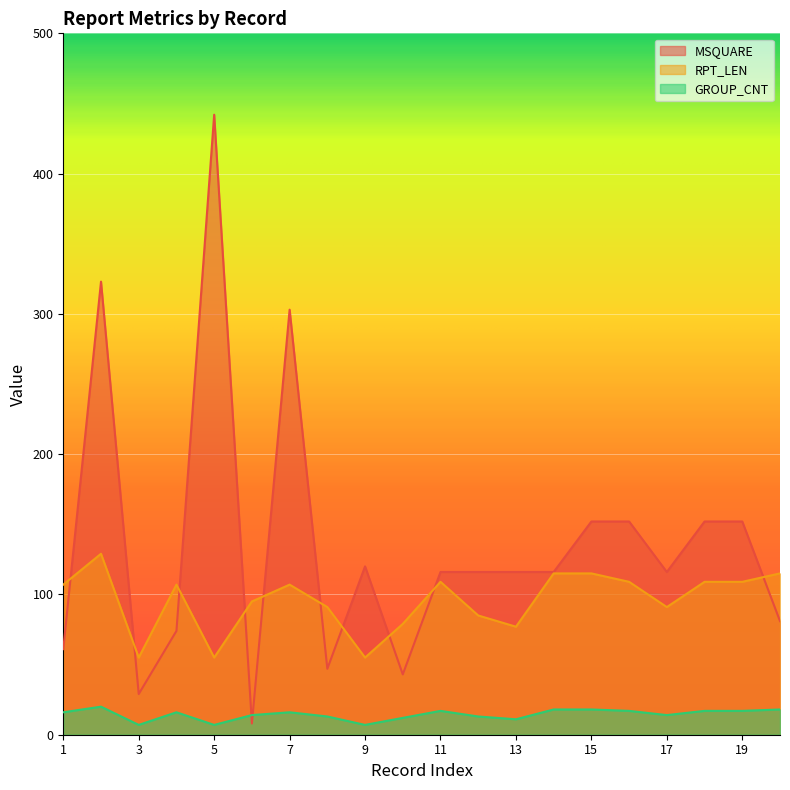

Where is the first local minimum for MSQUARE?

3